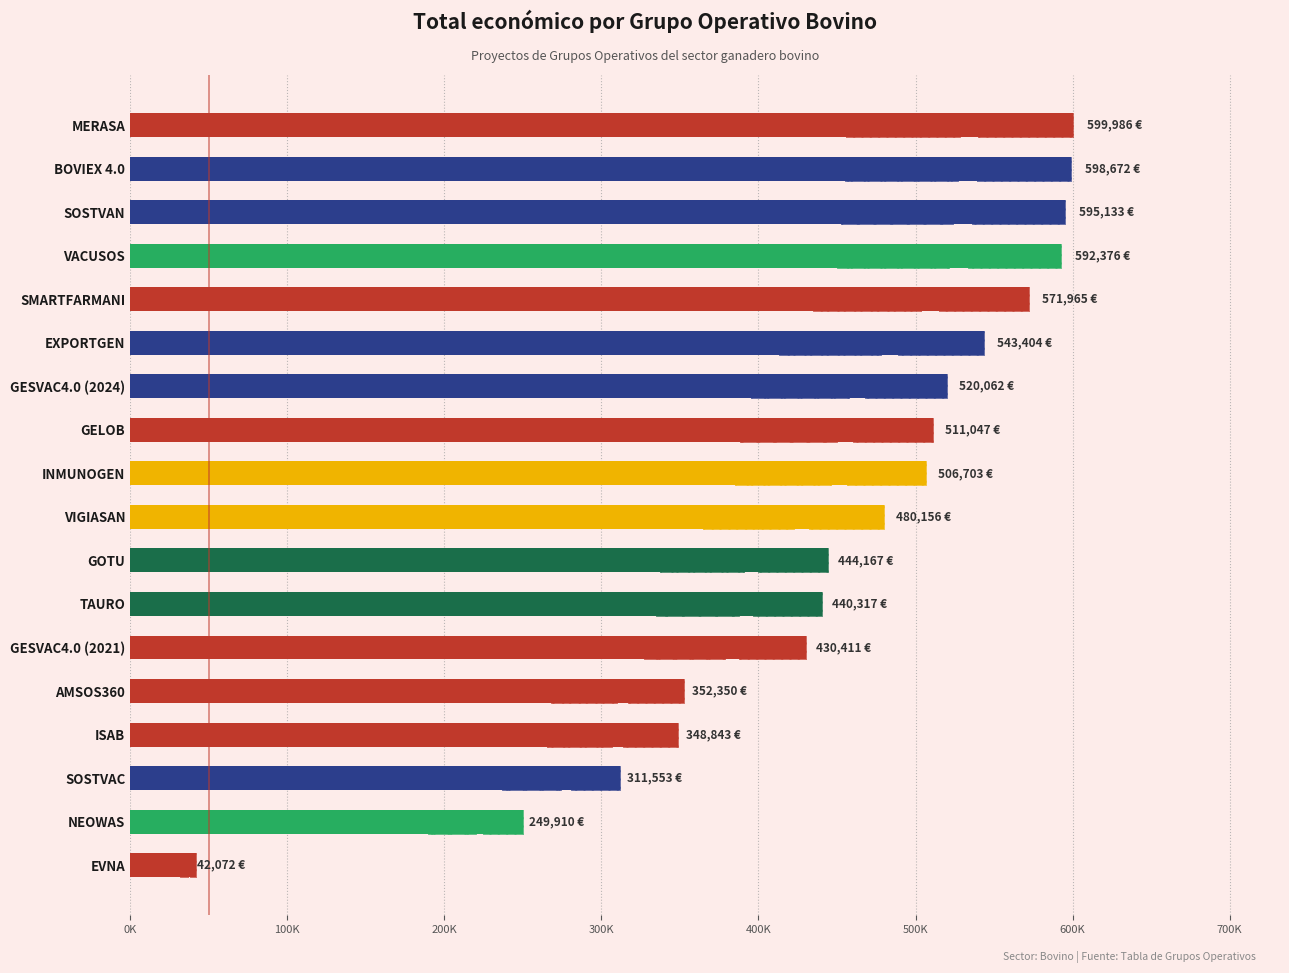

What is the value of the 1st bar from the left?

599986